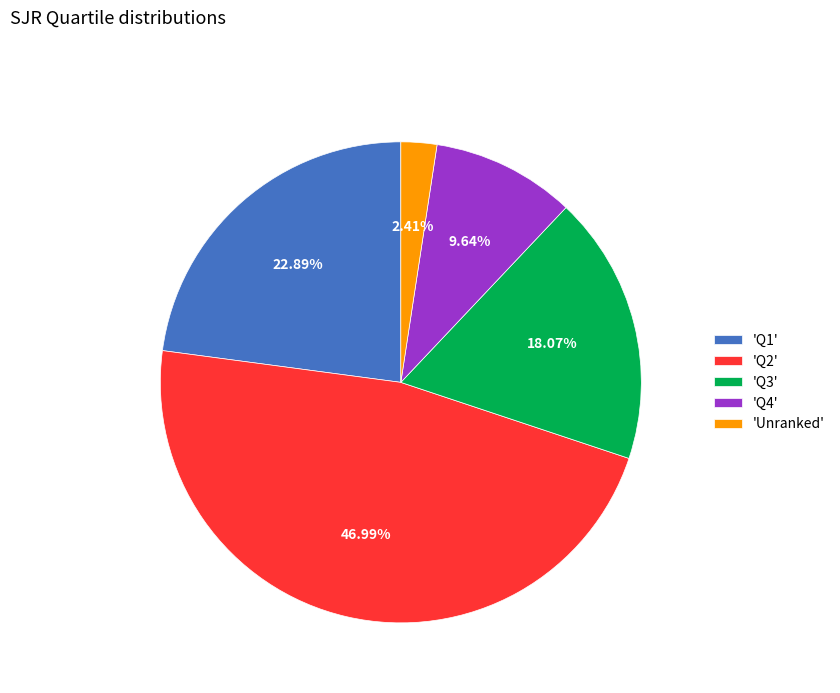

Which category has the biggest portion of the pie?

'Q2'